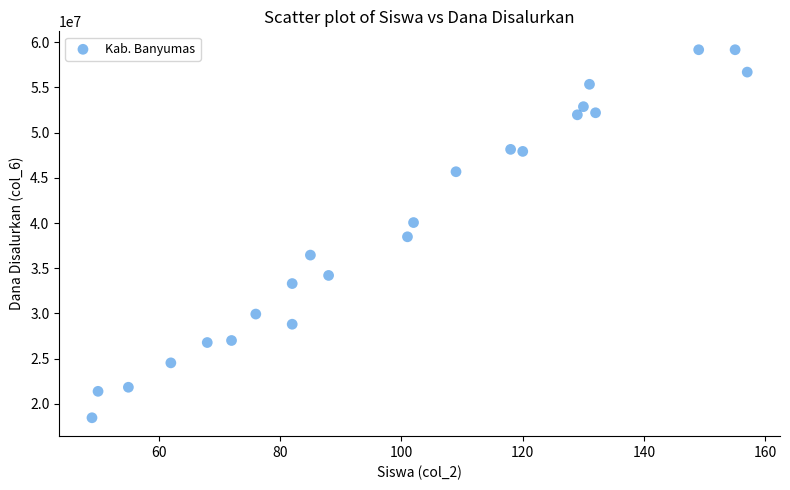

What is the range of Y values (max minus min)?

40725000